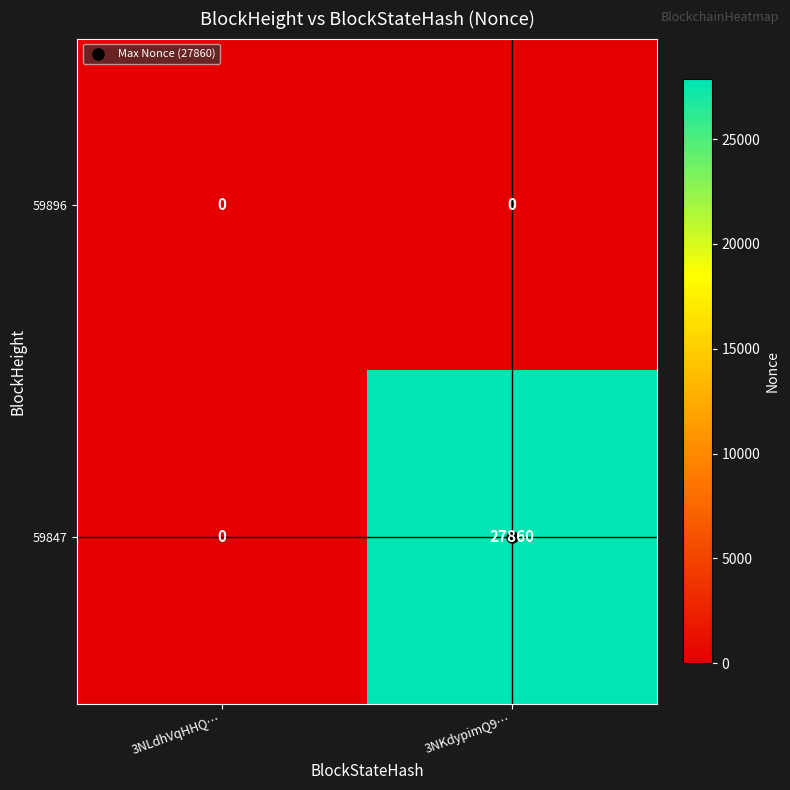

What is the difference between the highest and lowest values at 3NKdypimQ9…?

27860